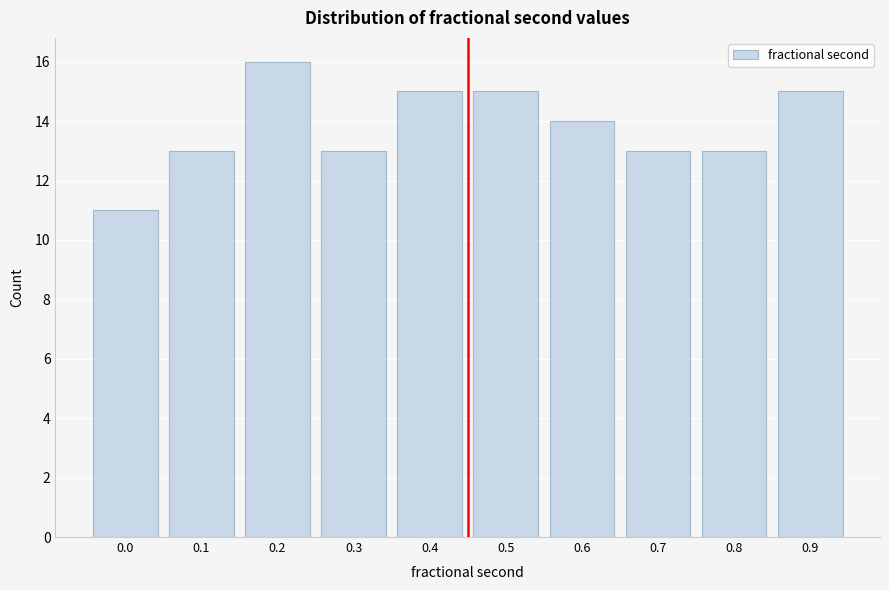

Reading left to right, what are all the values shown in this chart?

0.0=11	0.1=13	0.2=16	0.3=13	0.4=15	0.5=15	0.6=14	0.7=13	0.8=13	0.9=15